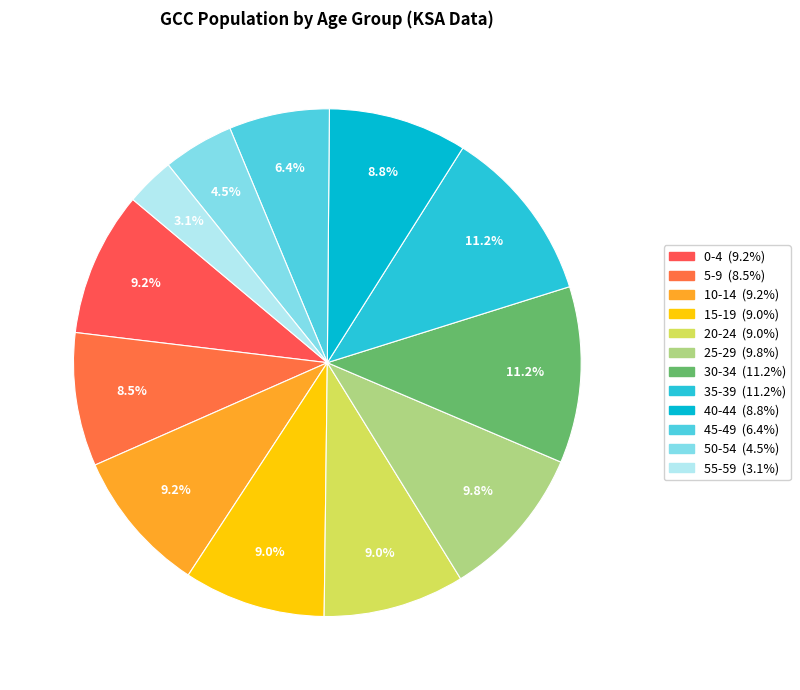

Does 35-39 represent more than half of the total?

No